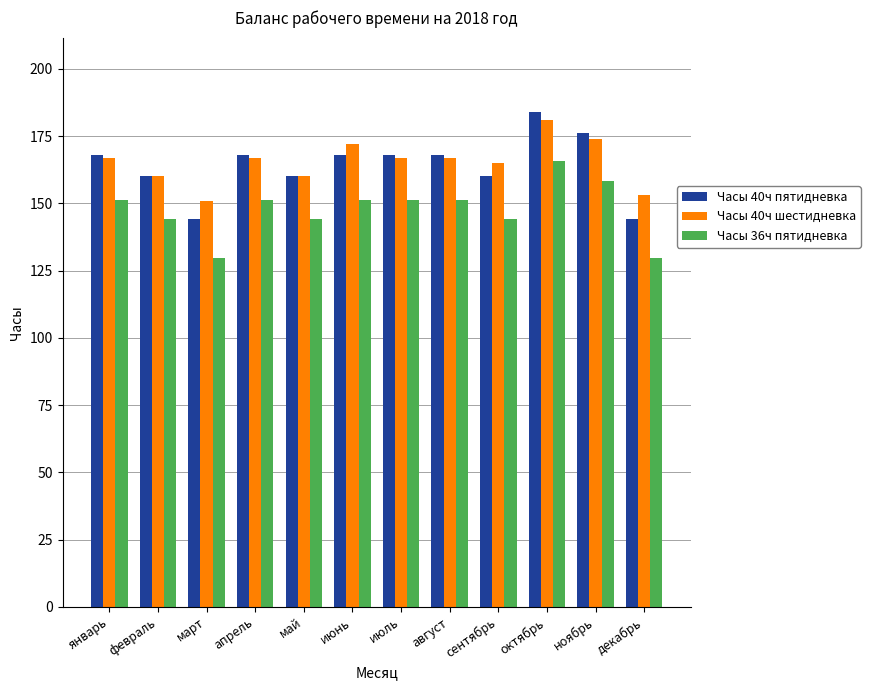

What is the difference between the maximum and second lowest values in the Часы 40ч шестидневка series?

28.0